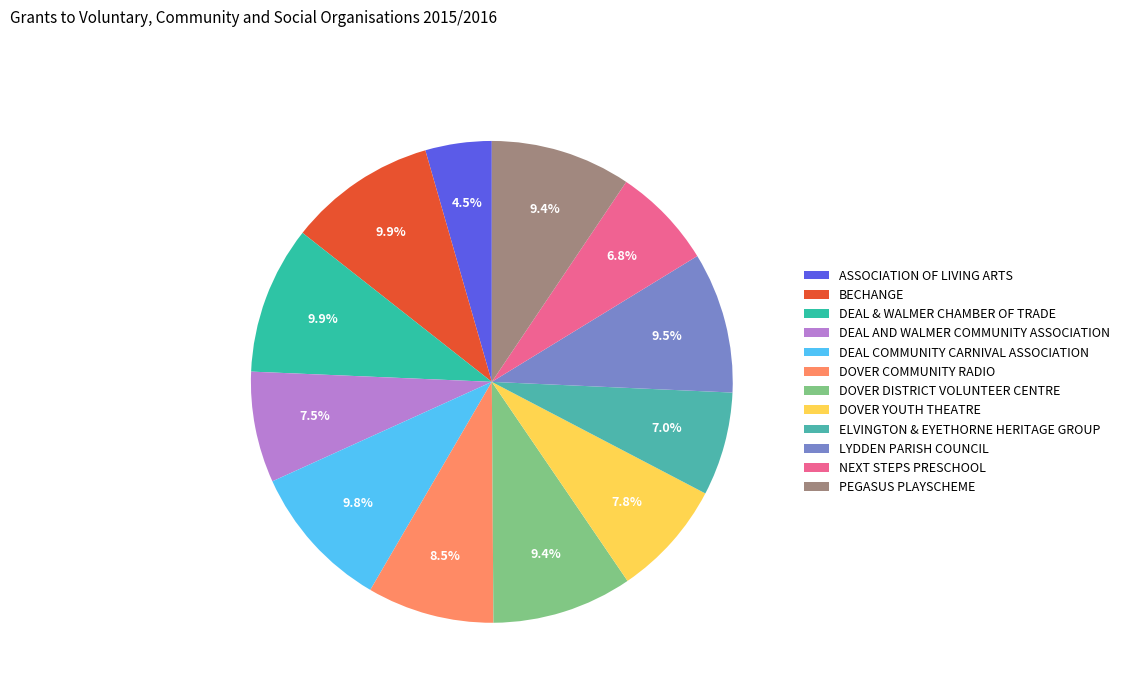

Which category has the biggest portion of the pie?

BECHANGE